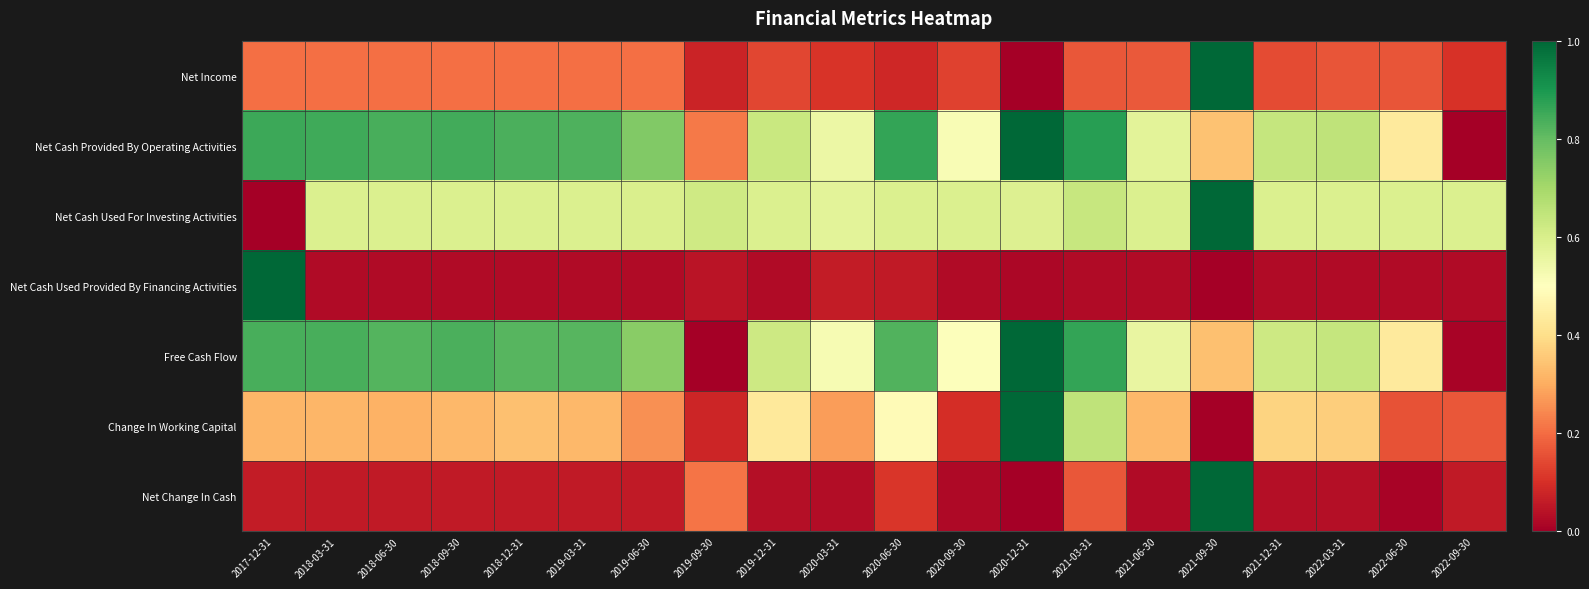

Between 2019-12-31 and 2019-09-30, which is larger?

2019-12-31